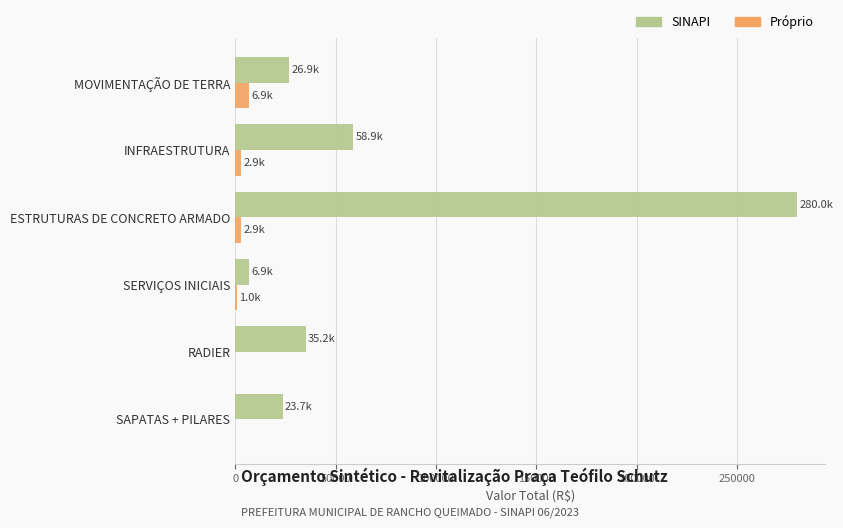

Is it true that Próprio equals 6887.4 at MOVIMENTAÇÃO DE TERRA?

True